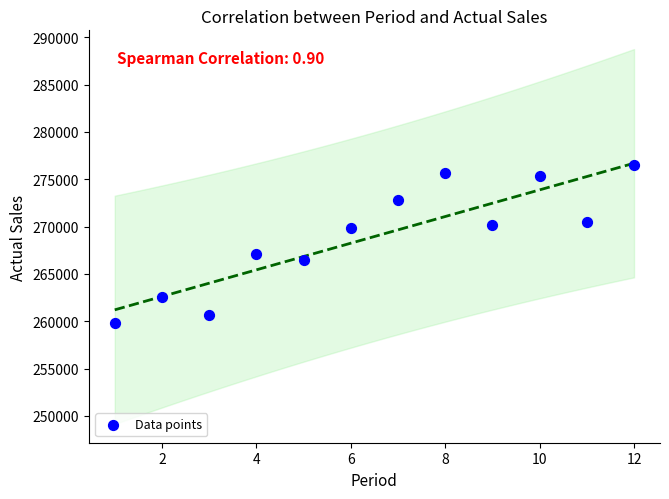

What is the average X value?

6